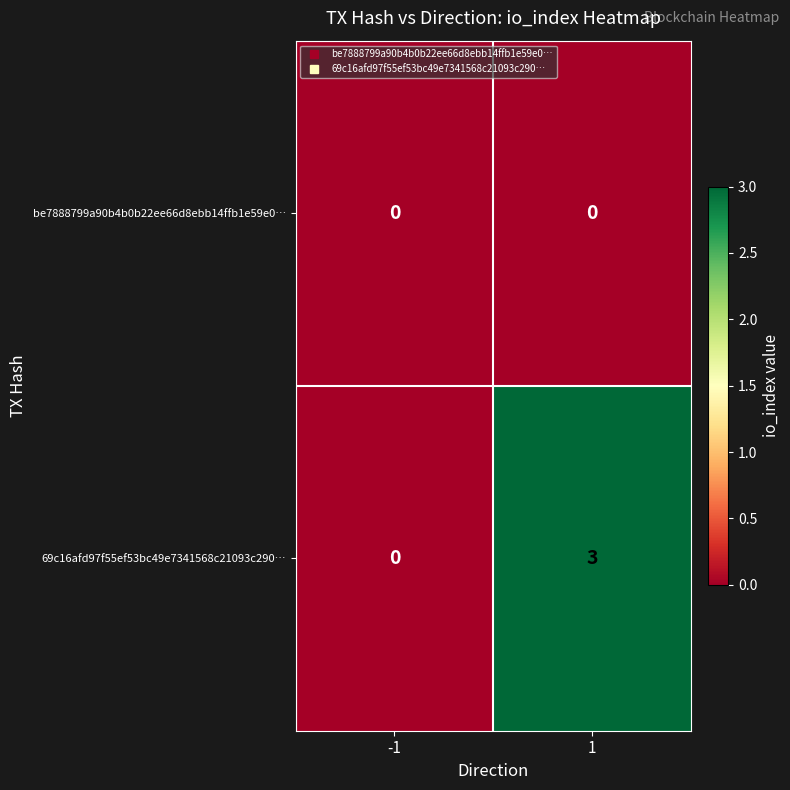

The value of 69c16afd97f55ef53bc49e7341568c21093c290… at -1 is 0. True or false?

True